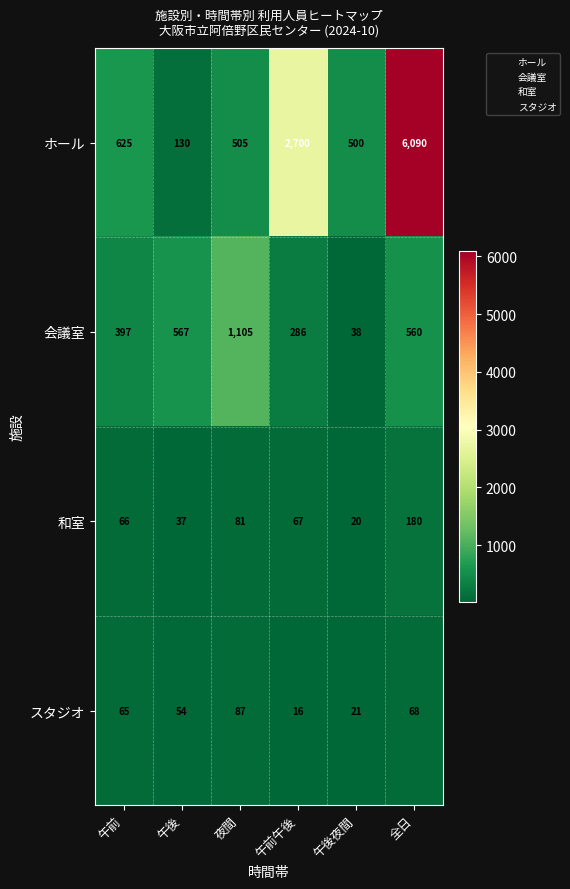

List the series in order of their peak value, lowest first.

スタジオ, 和室, 会議室, ホール